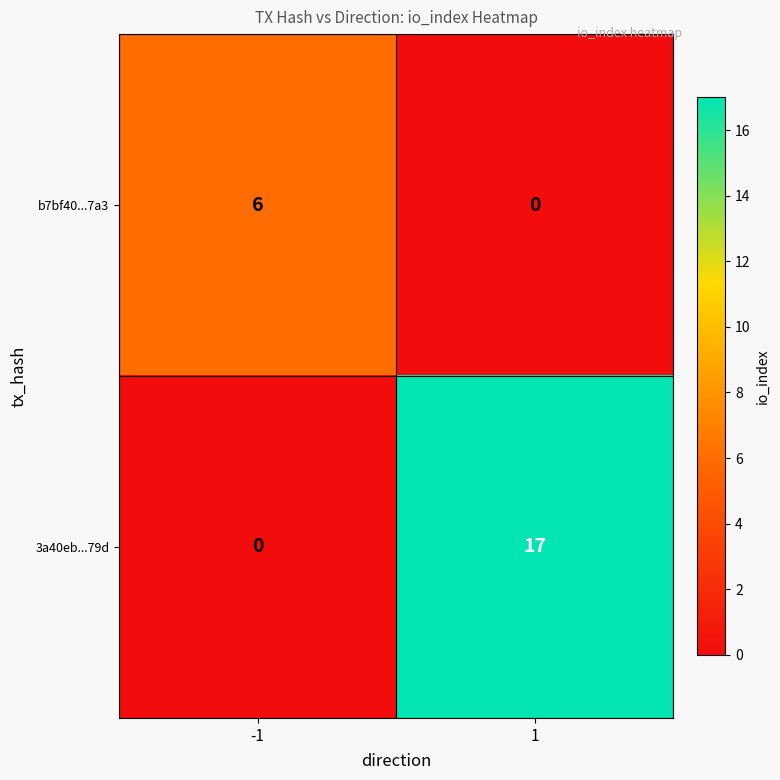

How many positive values does the 3a40eb...79d series have?

1